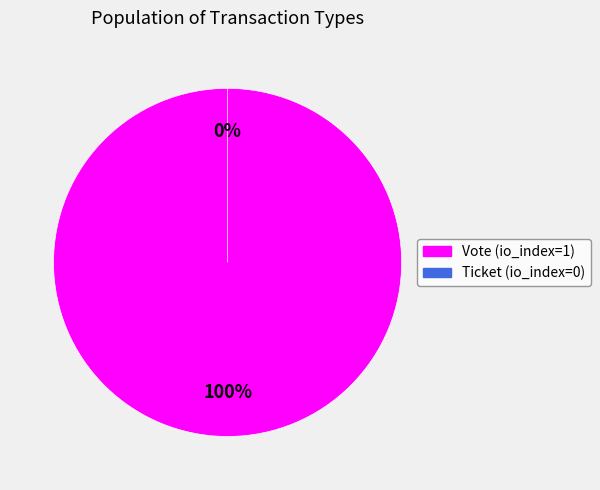

To the nearest percent, what is the difference between the Ticket (io_index=0) and Vote (io_index=1) slice percentages?

100%